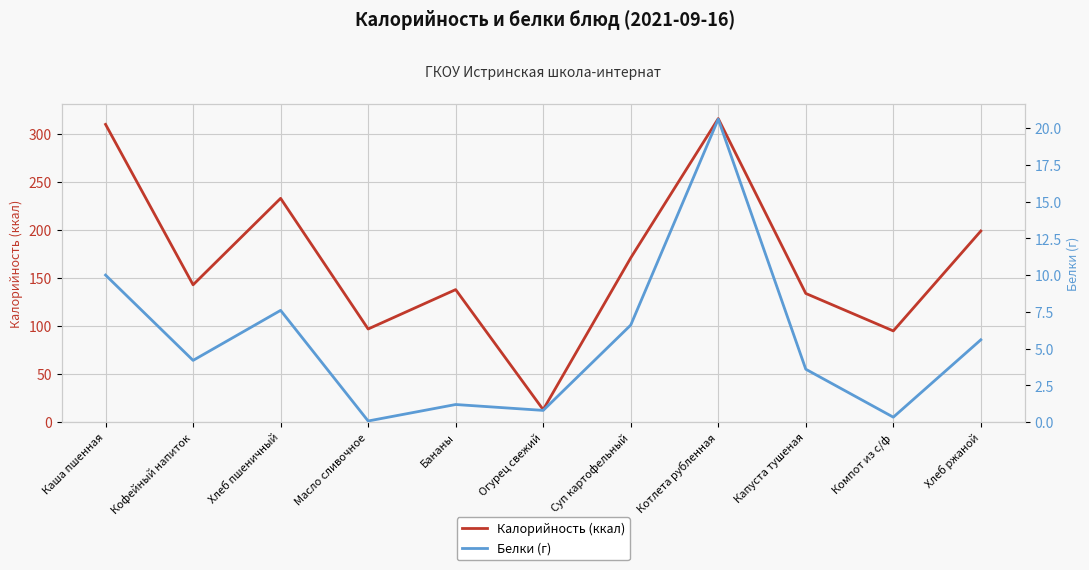

Does the chart display data point markers on the line(s)?

No